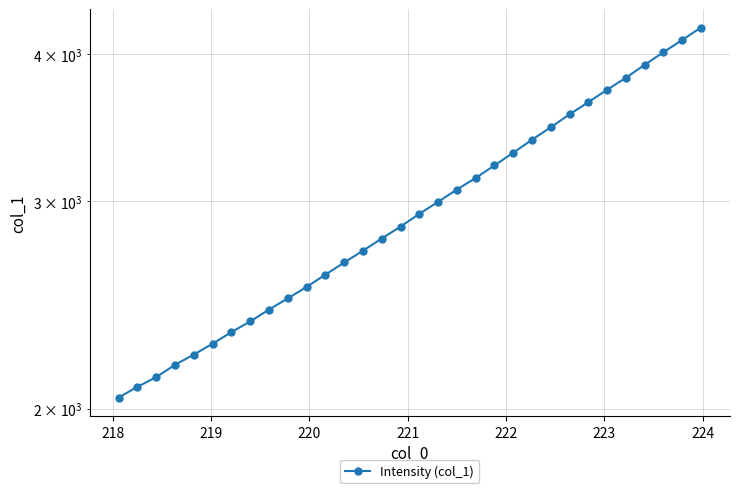

What is the minimum value shown in the chart?

2043.7